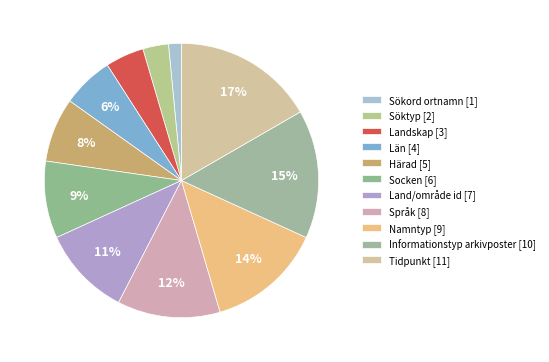

To the nearest percent, what portion does Tidpunkt [11] represent?

17%